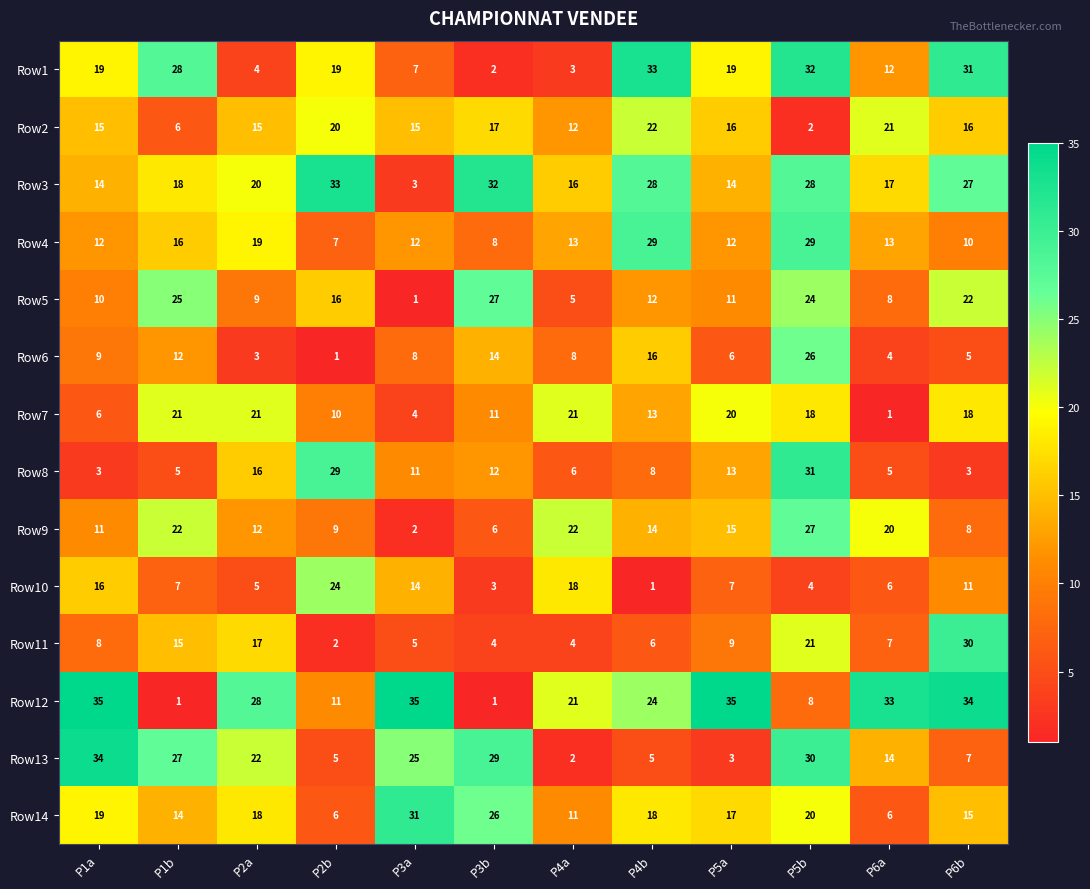

Which category has the lowest value in the Row7 series?

P6a